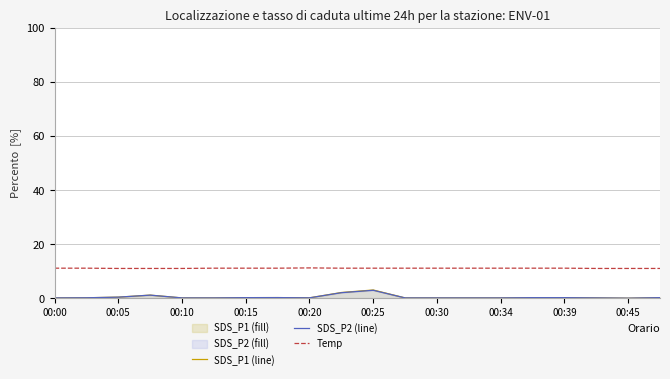

Which series has the largest range (max minus min)?

SDS_P1 (line)